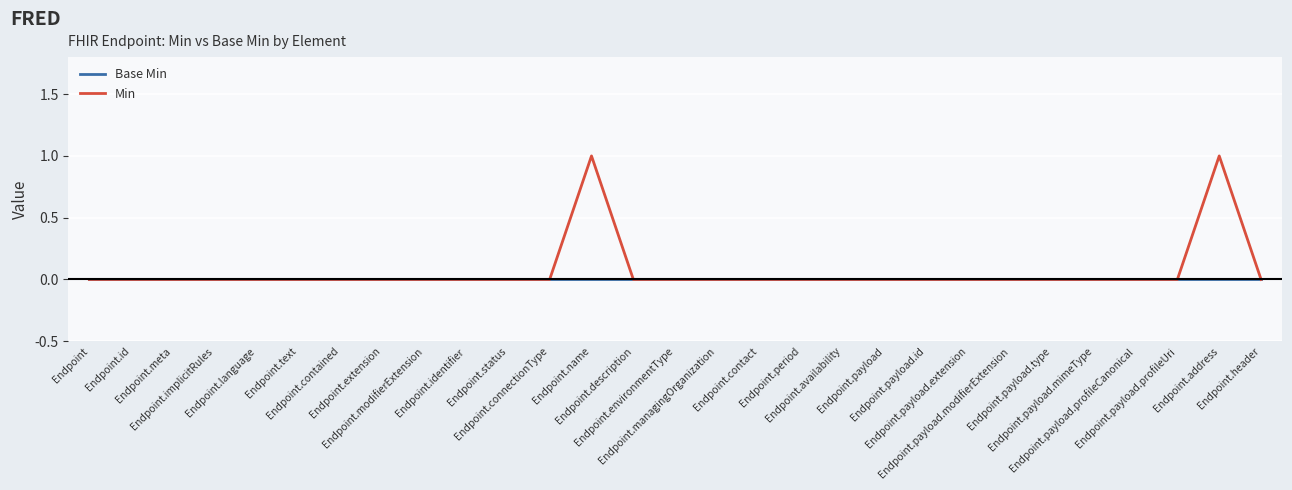

Which series has the largest range (max minus min)?

Min